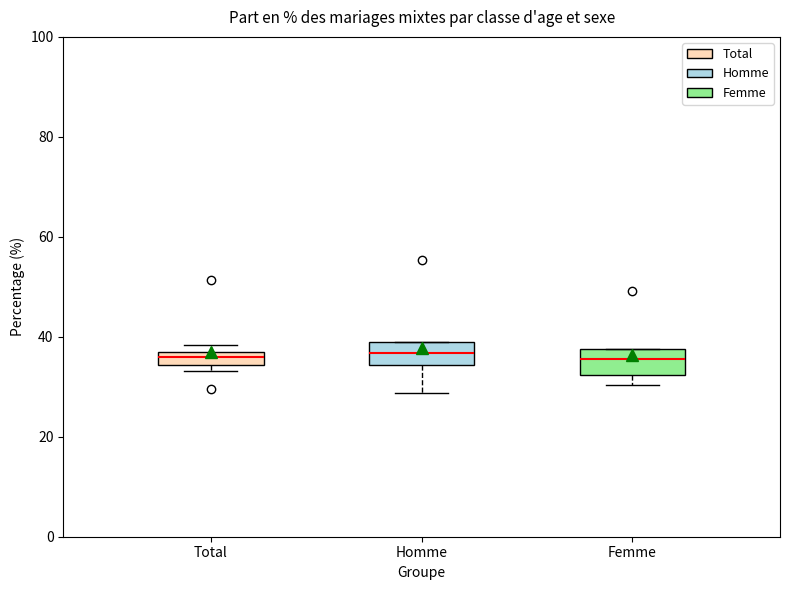

Where is the lower edge of the box for Femme on the y-axis? The values are not printed on the chart, so give them approximately, as read against the axis.

32